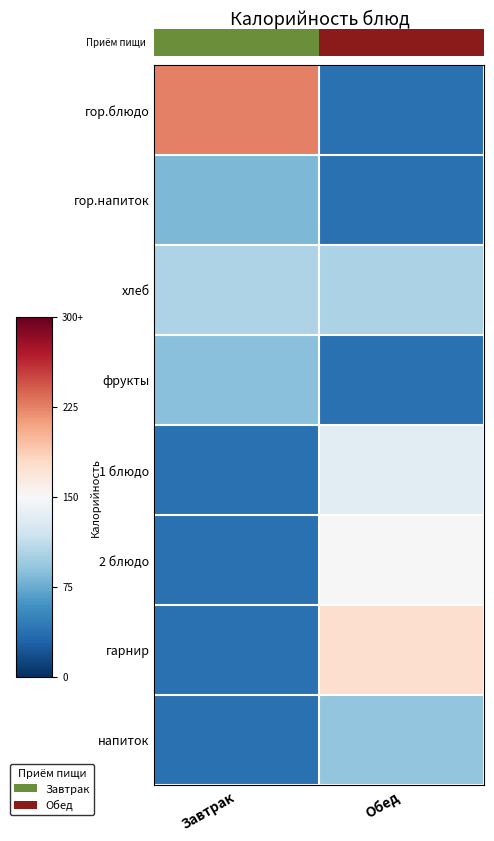

The 1 блюдо series shows -0.0 at Обед. True or false?

False